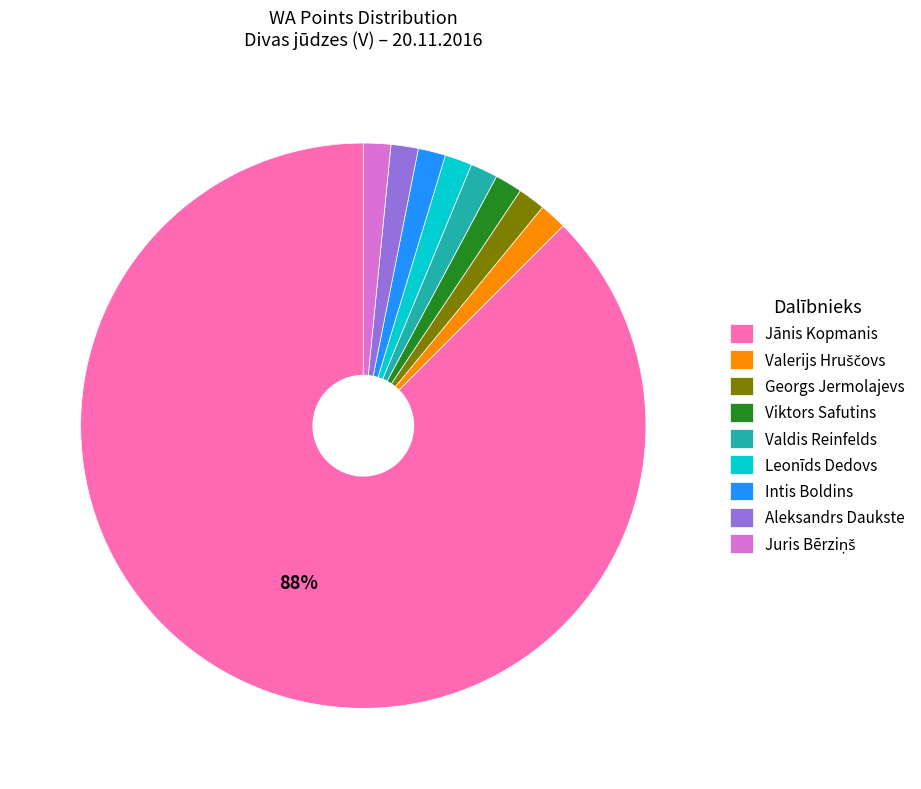

Is Jānis Kopmanis the majority of the pie?

Yes